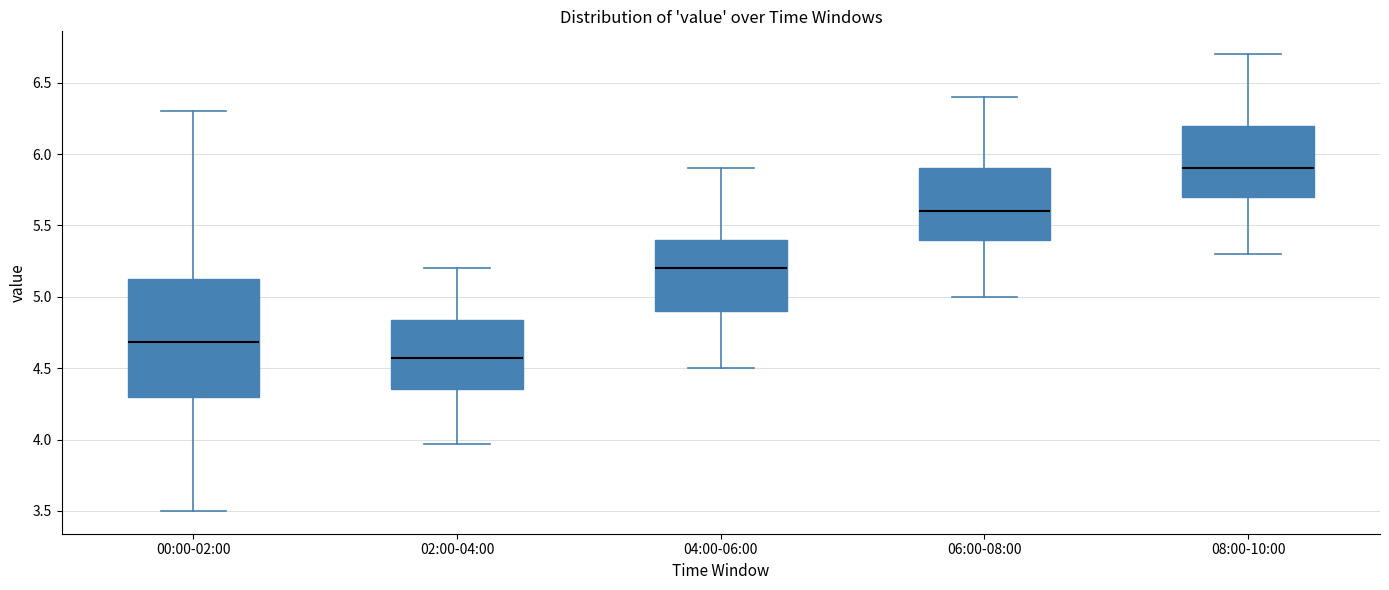

Reading left to right, transcribe this box plot: for each box, give where its median line is, the range the box spans, and where its two whiskers end, as read against the y-axis. The values are not printed on the chart, so give them approximately, as read against the axis.

00:00-02:00: median 4.70, box 4.30 to 5.15, whiskers 3.50 to 6.30
02:00-04:00: median 4.55, box 4.35 to 4.85, whiskers 3.95 to 5.20
04:00-06:00: median 5.20, box 4.90 to 5.40, whiskers 4.50 to 5.90
06:00-08:00: median 5.60, box 5.40 to 5.90, whiskers 5.00 to 6.40
08:00-10:00: median 5.90, box 5.70 to 6.20, whiskers 5.30 to 6.70